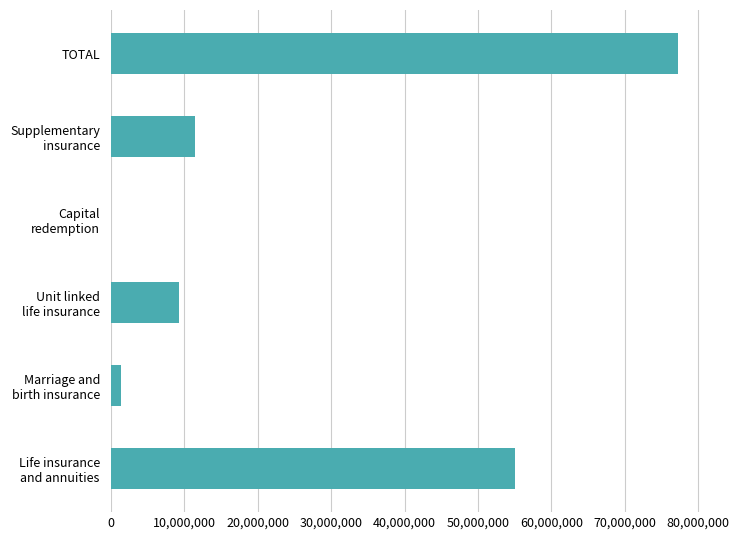

The chart shows a value of 77246327.8 at TOTAL. True or false?

True